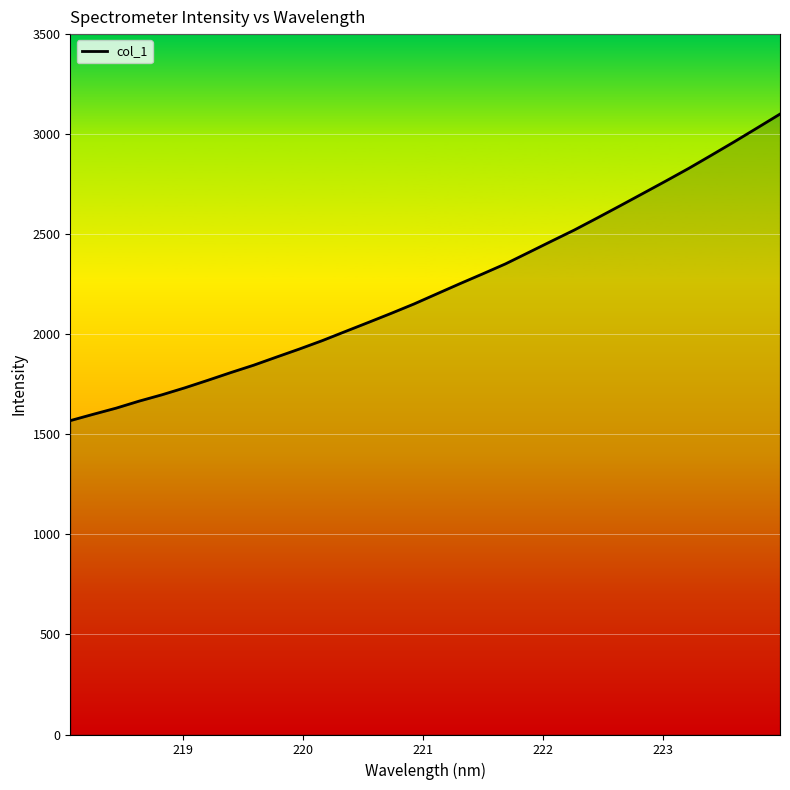

What is the difference between the maximum and minimum values?

1531.9